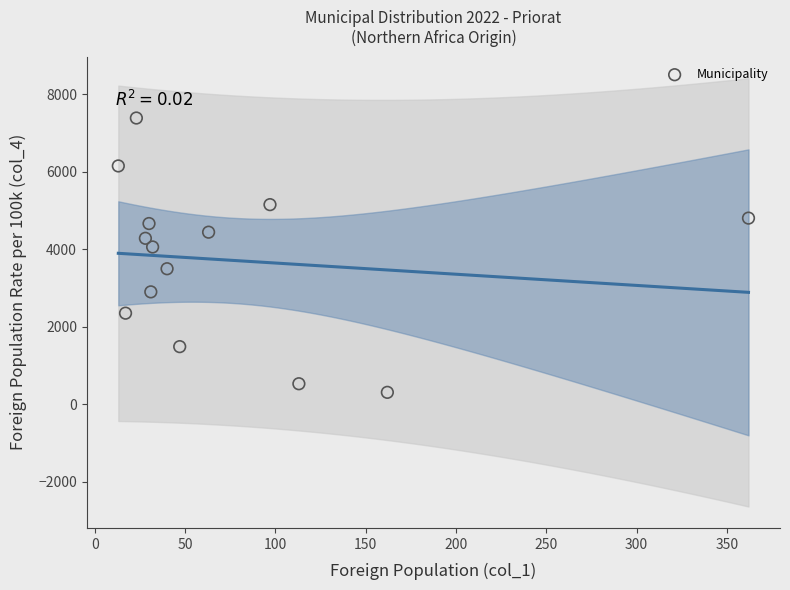

What Y value in the scatter plot is closest to 3850?

4062